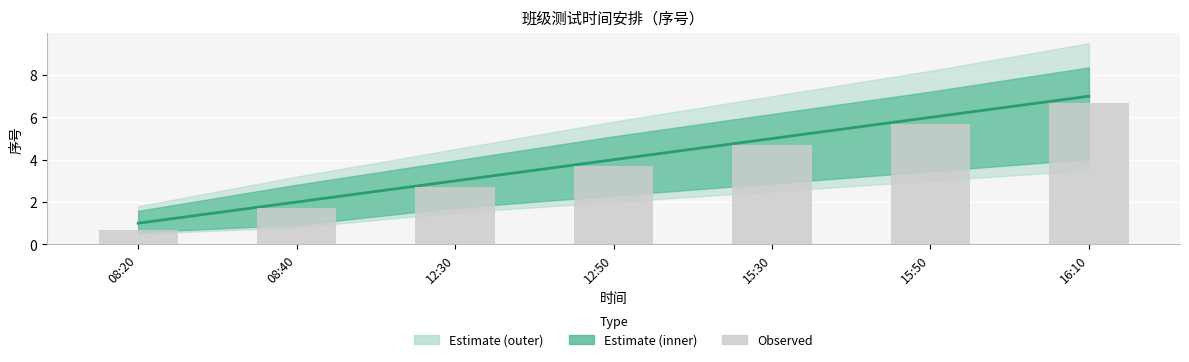

What is the label of the 6th bar from the right?

08:40